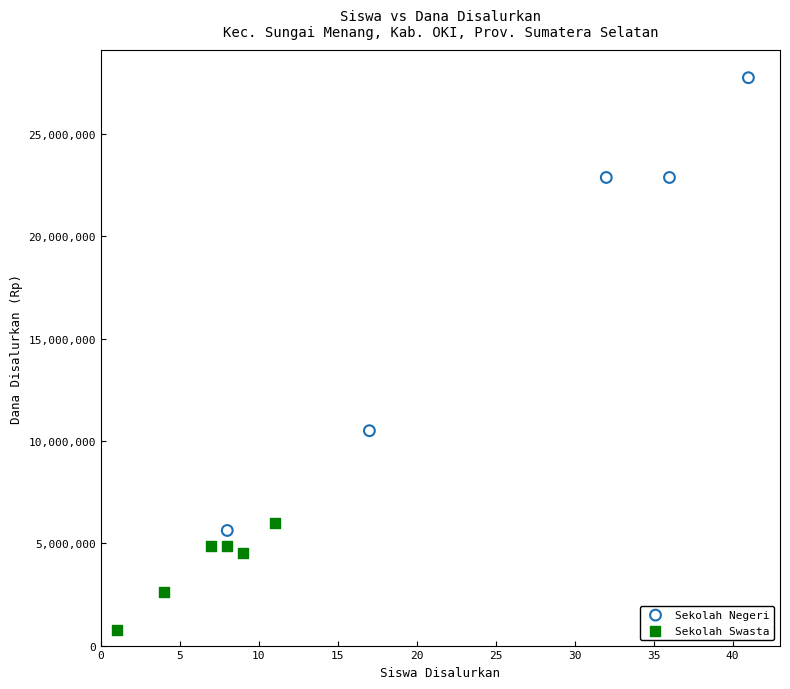

What are all the series names shown in the legend?

Sekolah Negeri, Sekolah Swasta